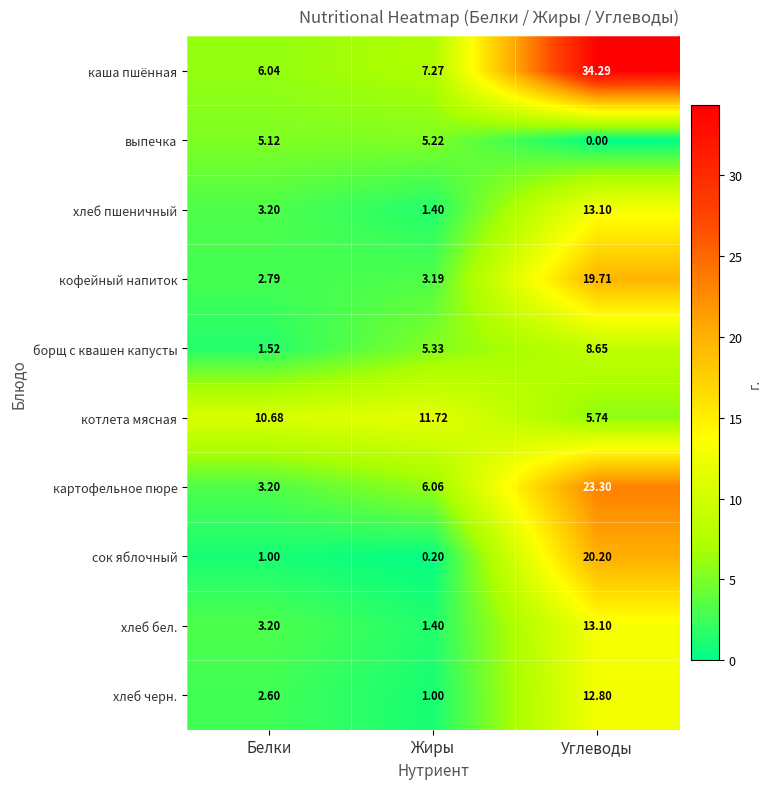

At which category is the sum across all series the highest?

Углеводы